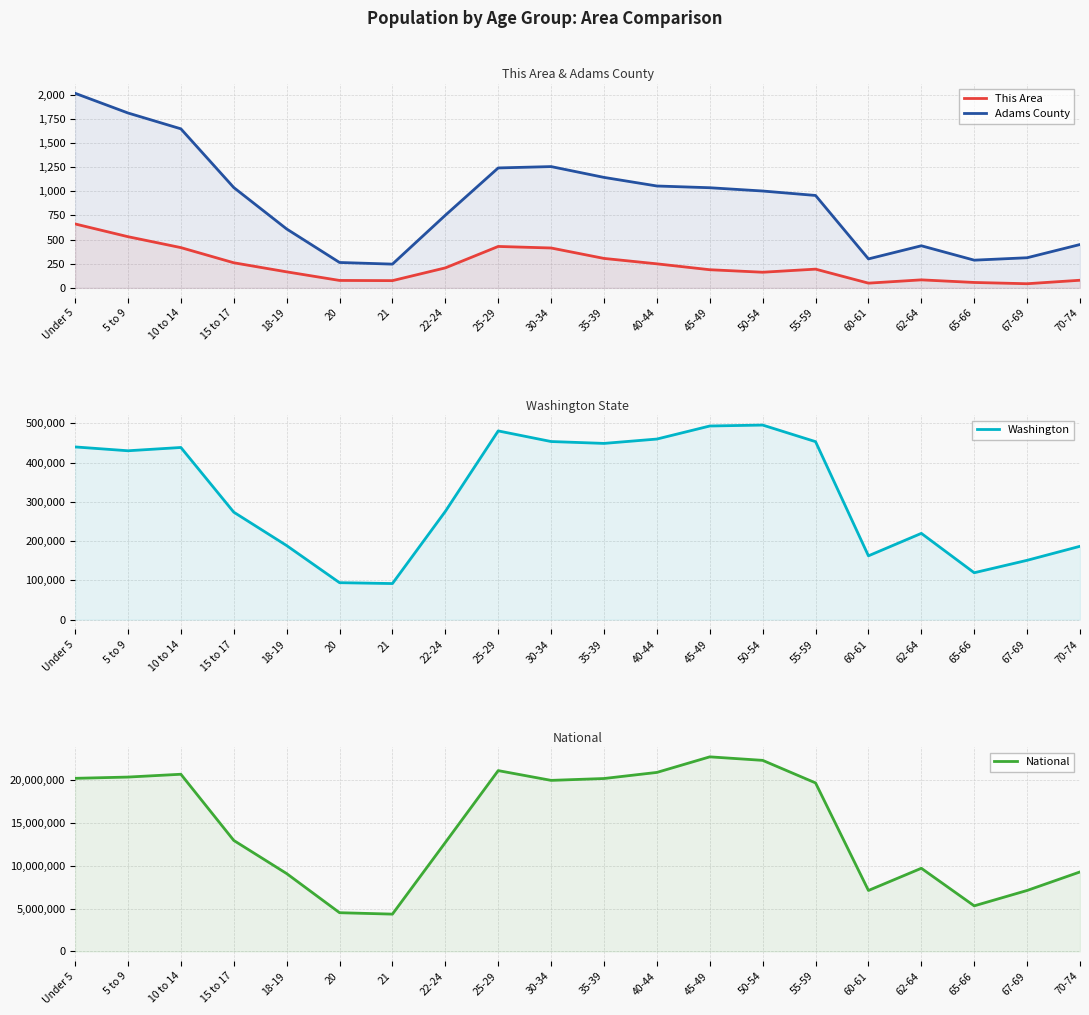

What is the sum of all Adams County values?

17861